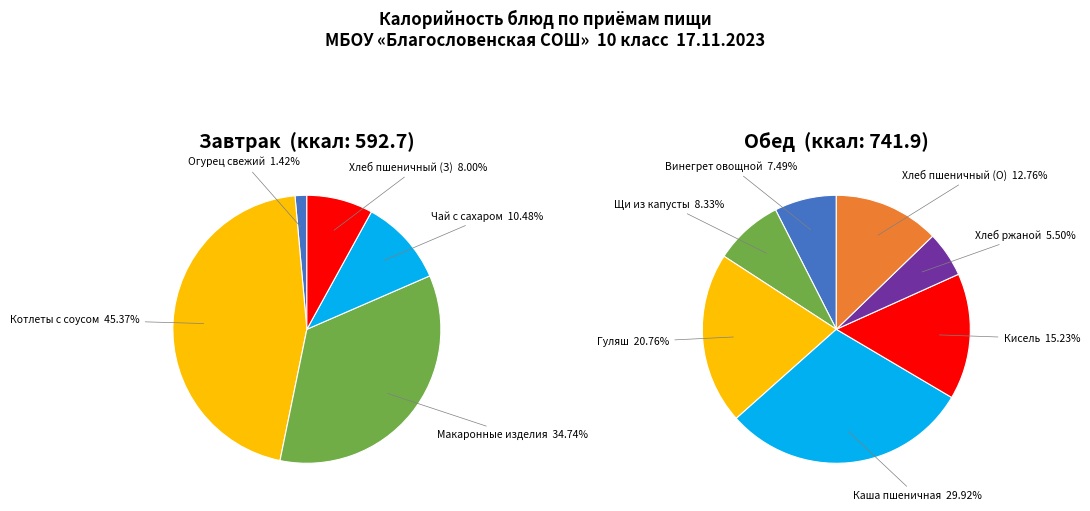

To the nearest percent, what is the combined percentage of Завтрак and Обед?

100%